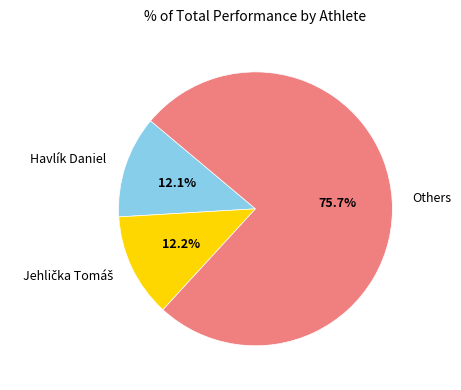

Is there any slice that represents more than half of the pie?

Yes